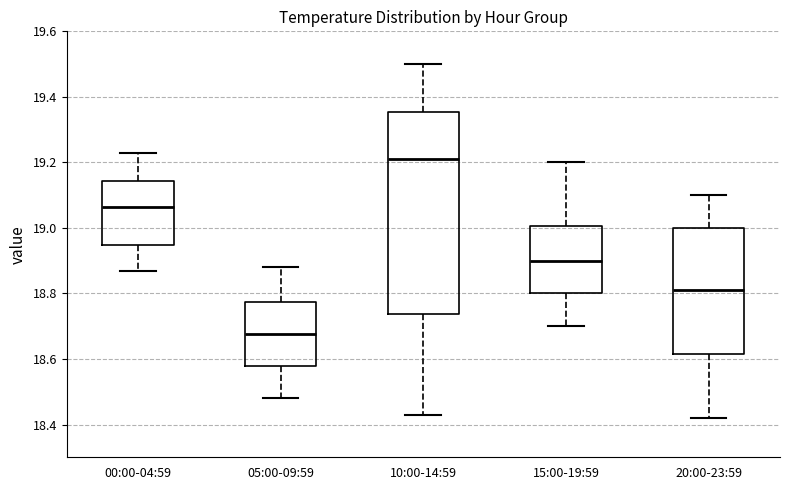

Reading left to right, read every box against the y-axis: the position of its median line, the range the box covers, and the ends of its whiskers. The values are not printed on the chart, so give them approximately, as read against the axis.

00:00-04:59: median 19.06, box 18.94 to 19.14, whiskers 18.88 to 19.24
05:00-09:59: median 18.68, box 18.58 to 18.78, whiskers 18.48 to 18.88
10:00-14:59: median 19.22, box 18.74 to 19.36, whiskers 18.44 to 19.50
15:00-19:59: median 18.90, box 18.80 to 19.00, whiskers 18.70 to 19.20
20:00-23:59: median 18.82, box 18.62 to 19.00, whiskers 18.42 to 19.10